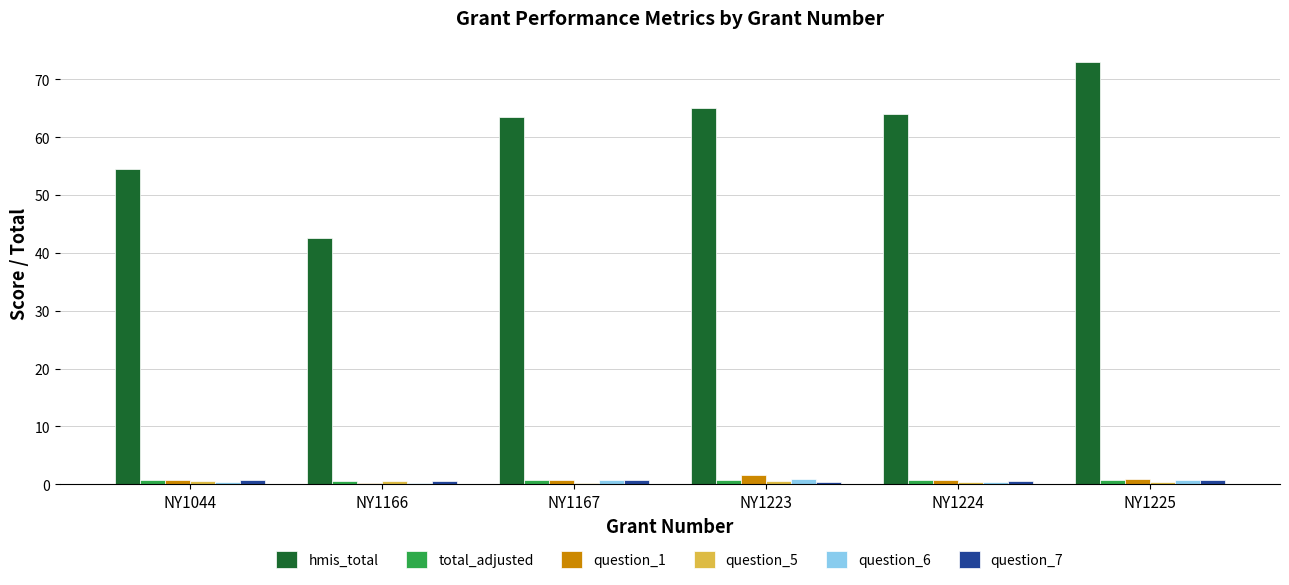

What is the average value of the hmis_total series?

60.4